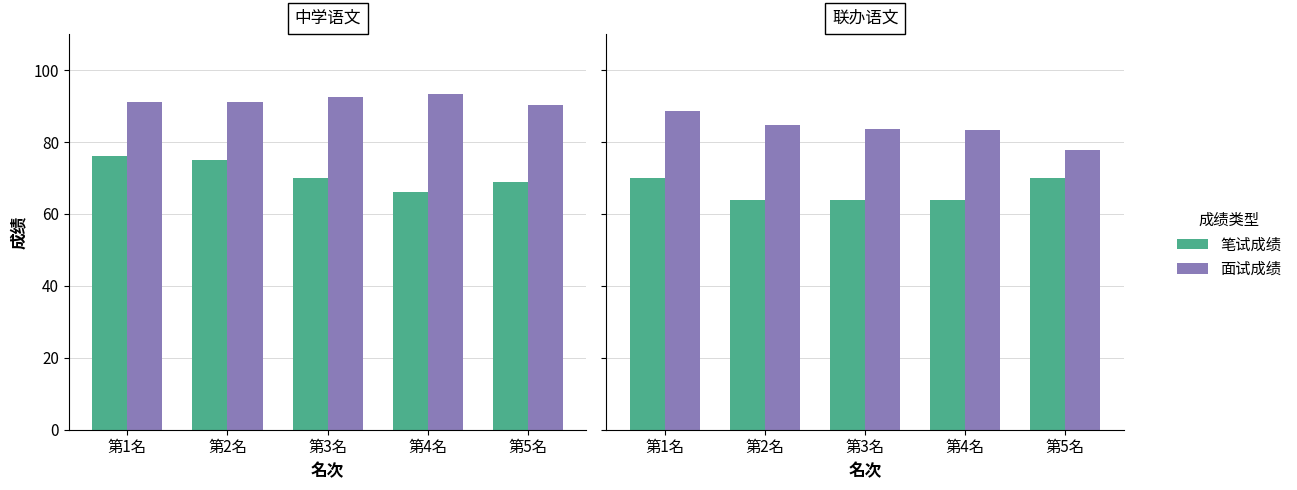

Does the chart contain any negative values?

No